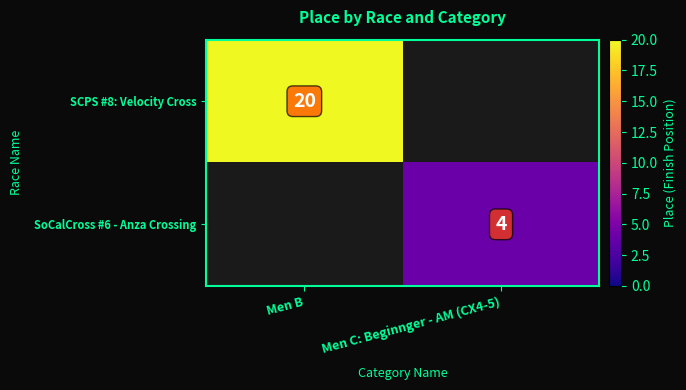

At which category does the chart reach its minimum across all series?

Men C: Beginnger - AM (CX4-5)